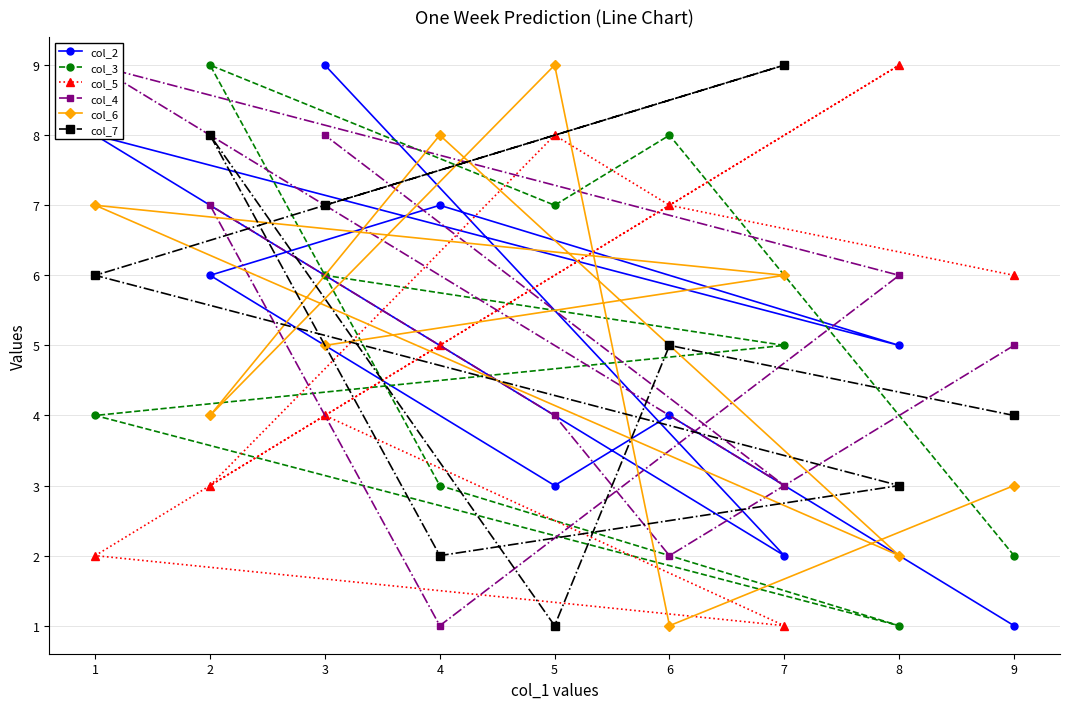

After their last crossing, which series has the higher values: col_3 or col_7?

col_7